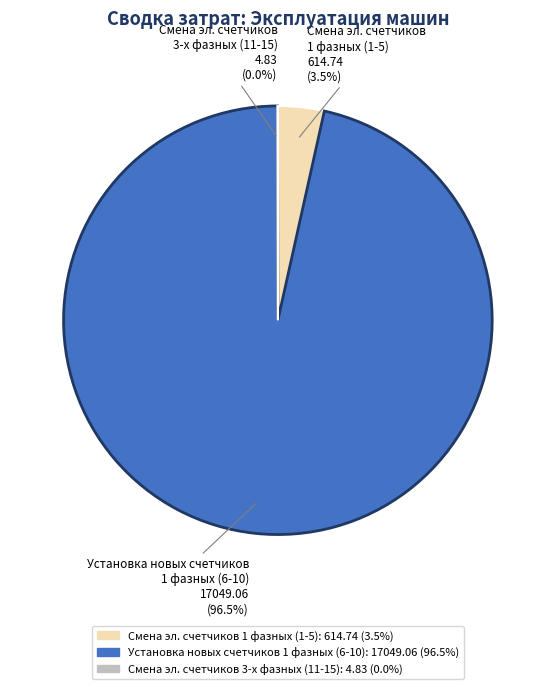

Is there any slice that represents more than half of the pie?

Yes